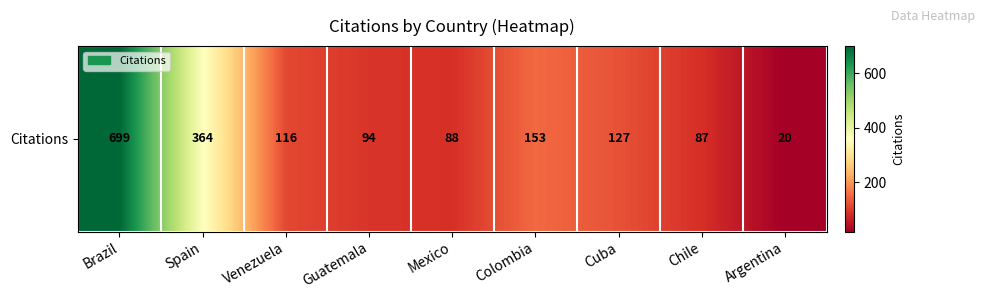

How many categories are shown in the chart?

9